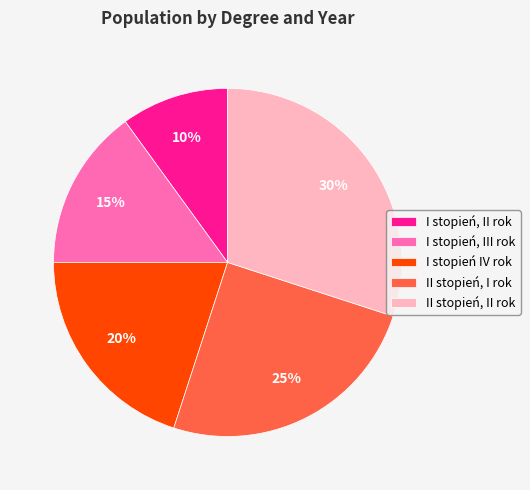

Which has a higher value, II stopień, II rok or I stopień, III rok?

II stopień, II rok